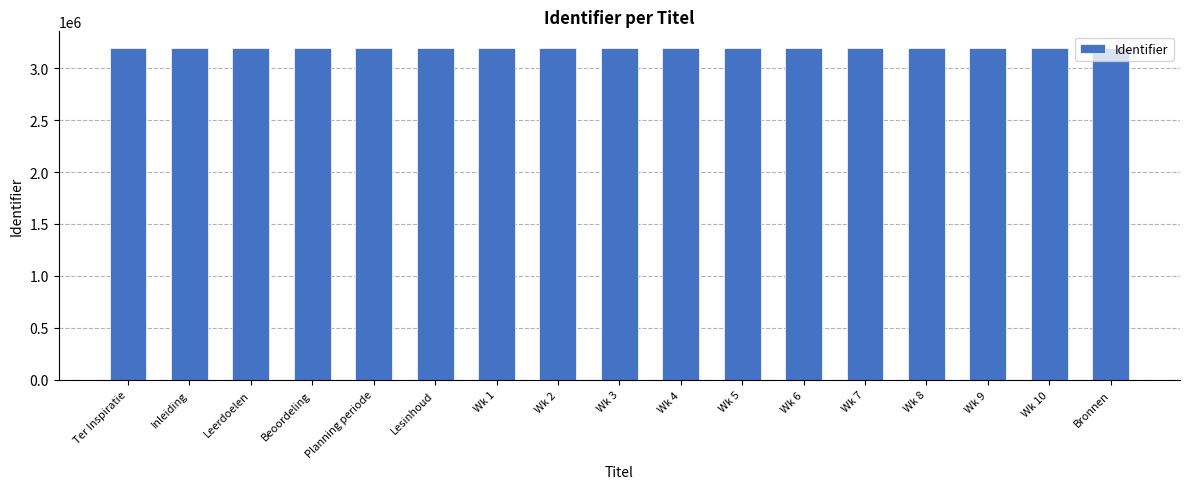

What position from the right is Wk 1?

11